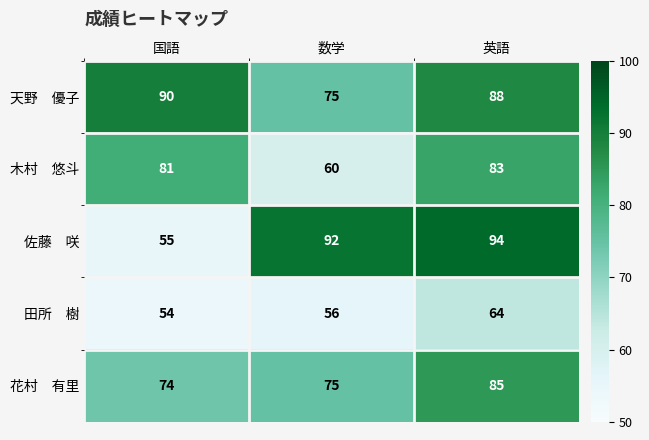

What is the difference between the highest and lowest values at 数学?

36